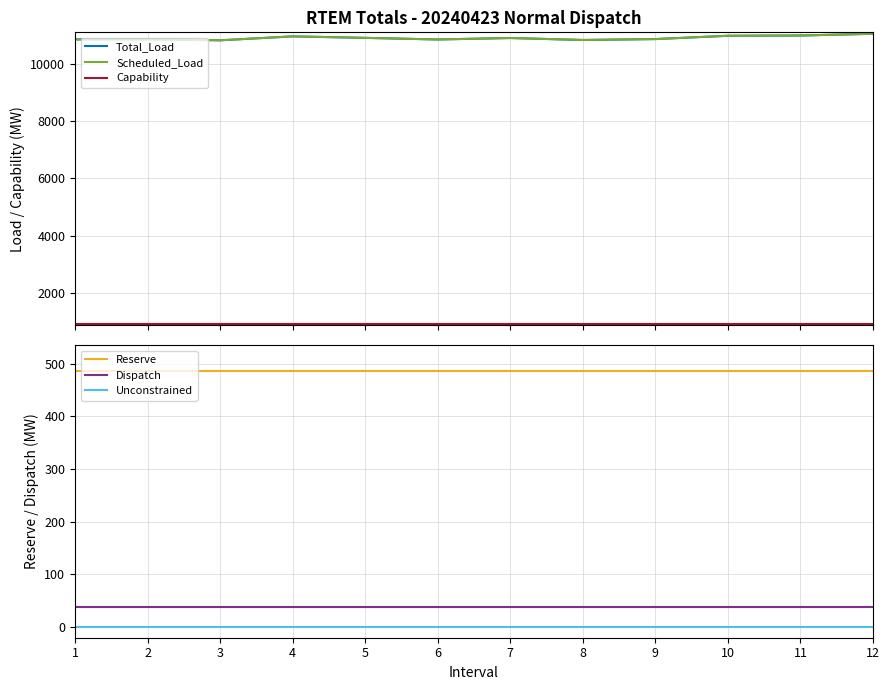

Reading left to right, transcribe all the data shown in this chart.

Total_Load: 10850.0	10855.0	10818.0	10955.0	10903.0	10847.0	10898.0	10829.0	10861.0	10976.0	10985.0	11046.0
Scheduled_Load: 10850.0	10855.0	10818.0	10955.0	10903.0	10847.0	10898.0	10829.0	10861.0	10976.0	10985.0	11046.0
Capability: 932.5	932.5	932.5	932.5	932.5	932.5	932.5	932.5	932.5	932.5	932.5	932.5
Reserve: 485.5	485.5	485.5	485.5	485.5	485.5	485.5	485.5	485.5	485.5	485.5	485.5
Dispatch: 39.0	39.0	39.0	39.0	39.0	39.0	39.0	39.0	39.0	39.0	39.0	39.0
Unconstrained: 0.0	0.0	0.0	0.0	0.0	0.0	0.0	0.0	0.0	0.0	0.0	0.0